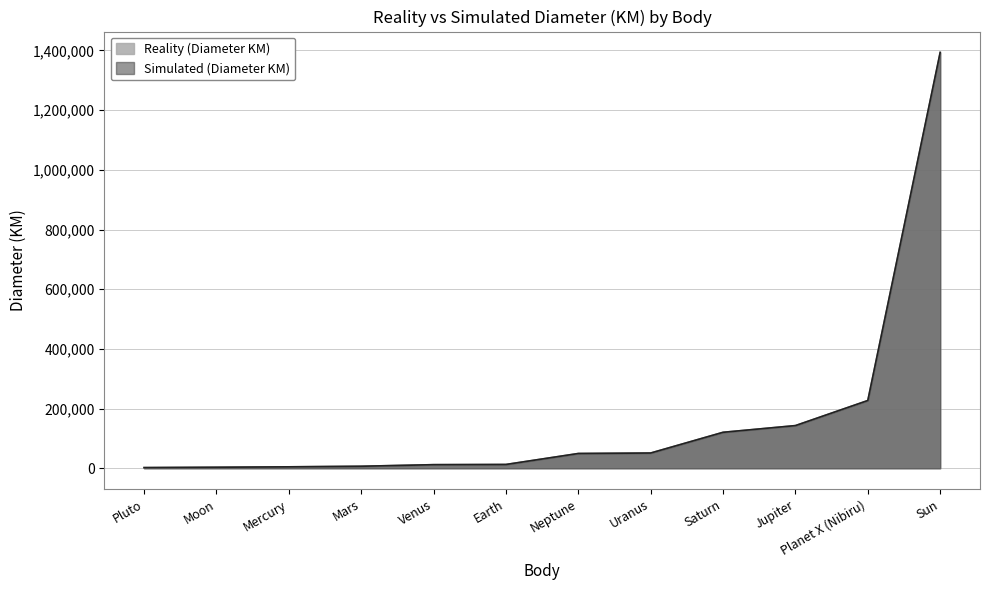

At which category does the chart reach its minimum across all series?

Pluto